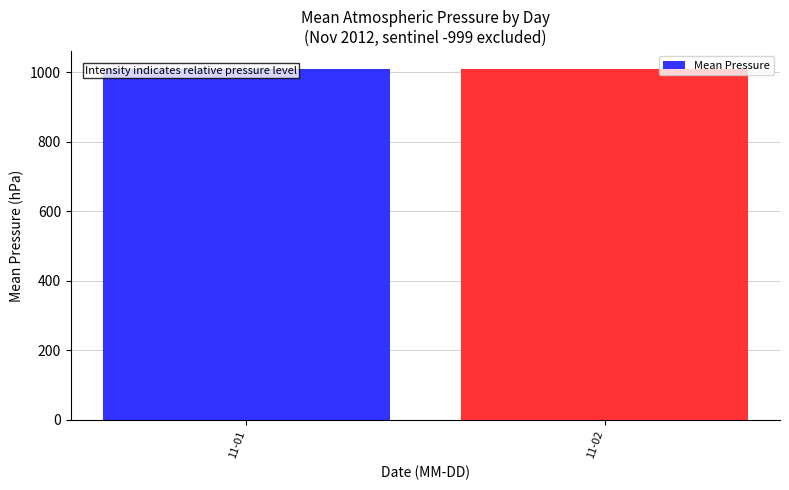

Rank the categories by value from highest to lowest.

11-01, 11-02